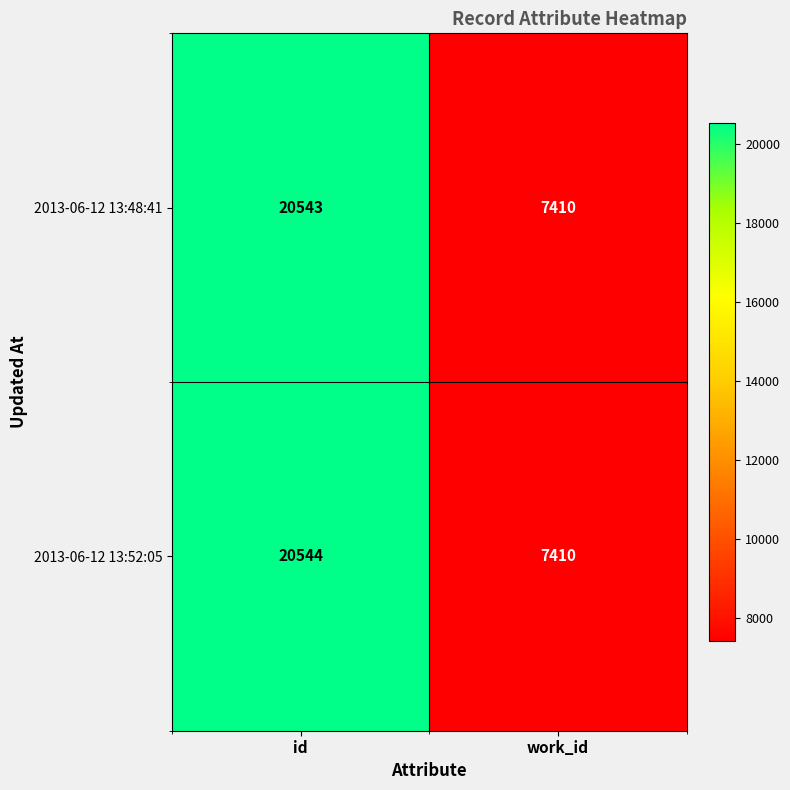

Is it true that 2013-06-12 13:48:41 equals 35172 at id?

False